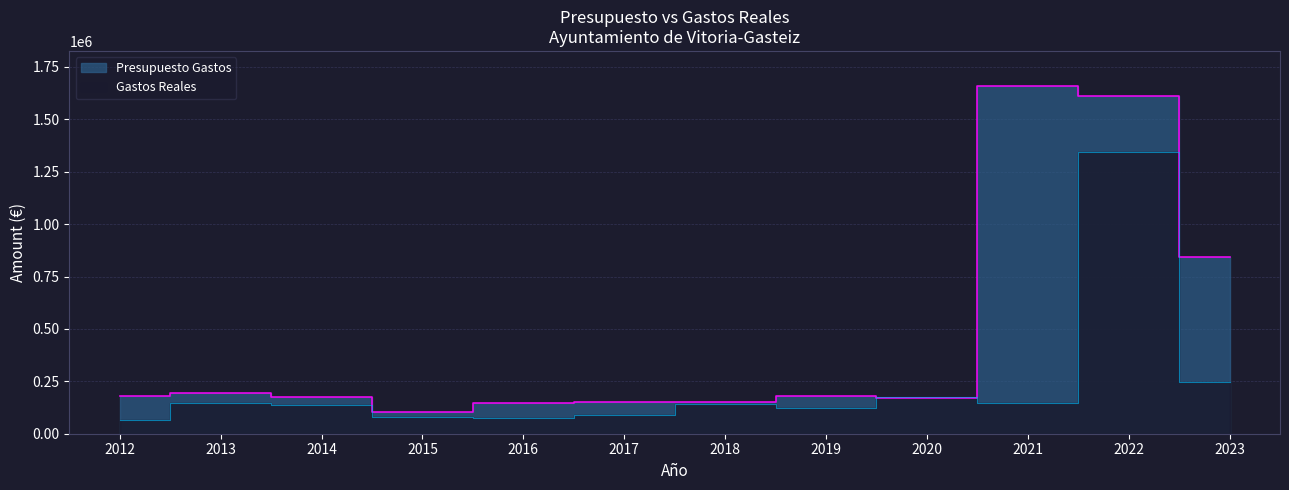

At which category does the chart reach its minimum across all series?

2012